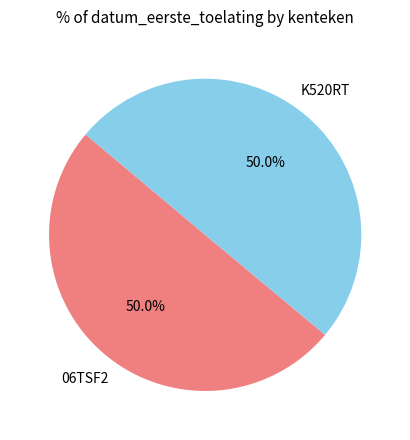

Approximately how many times larger is the value at 06TSF2 compared to K520RT?

1.0